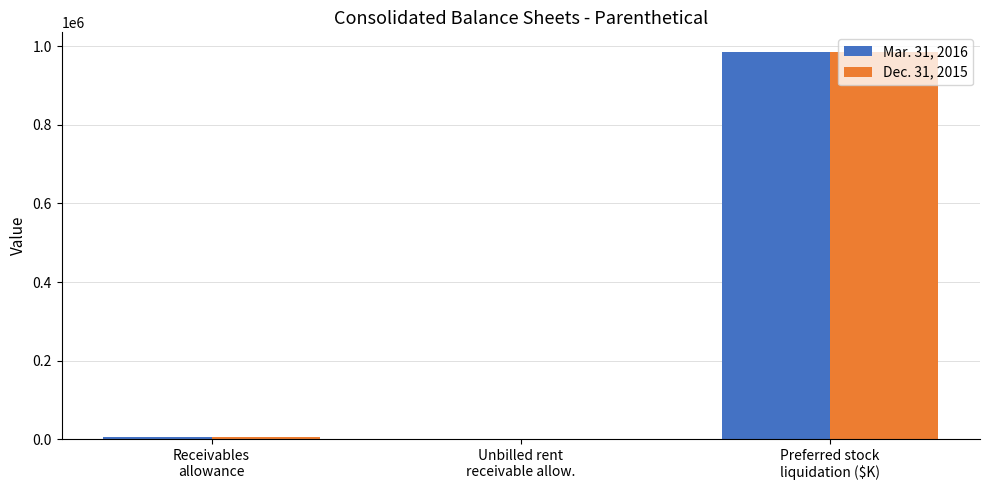

How many groups of bars are there?

3